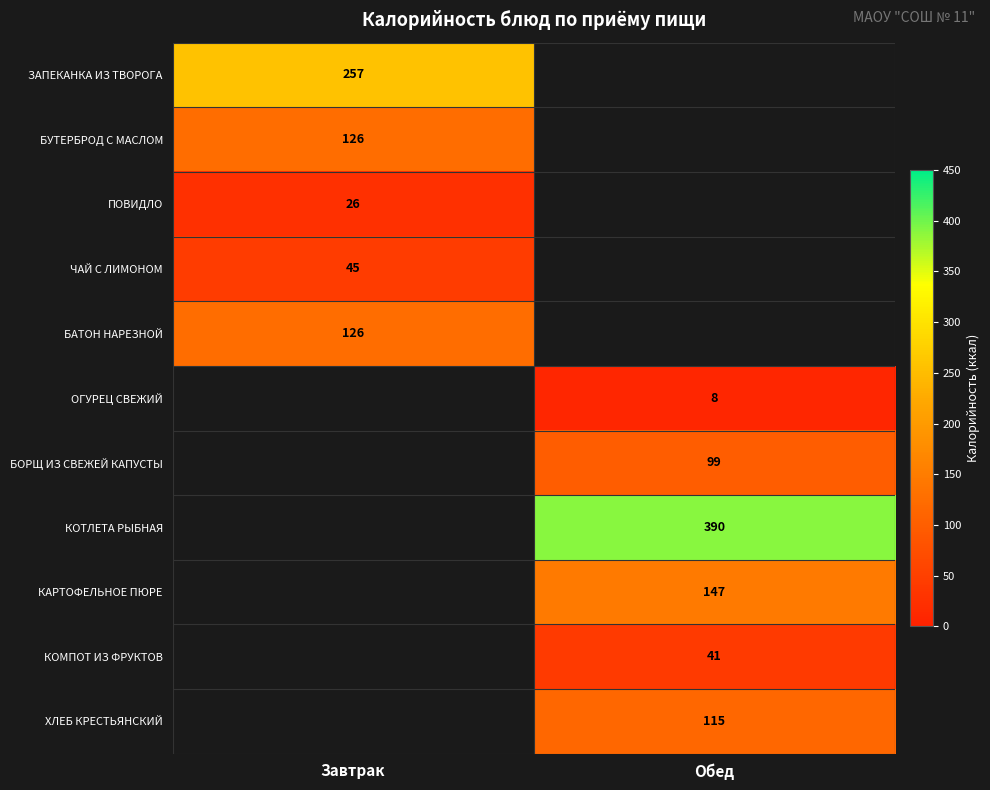

Is it true that КОМПОТ ИЗ ФРУКТОВ equals 41 at Обед?

True